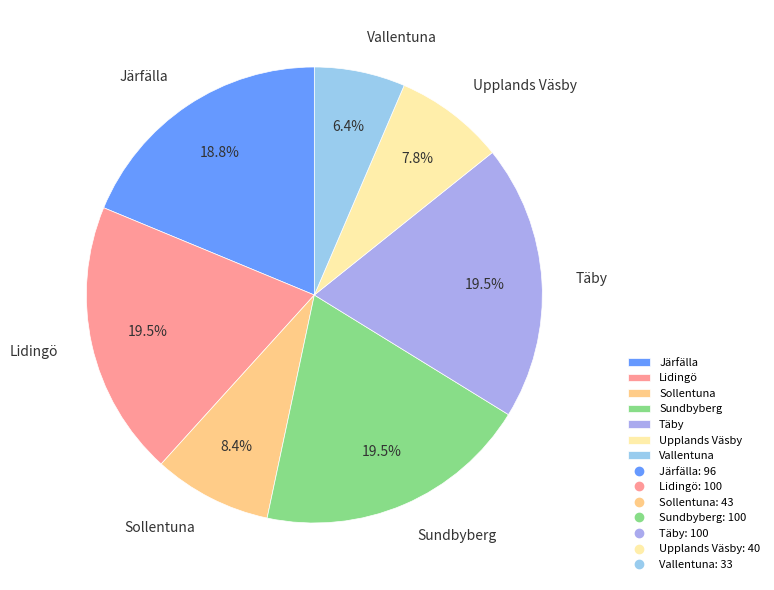

Is there a majority slice in this chart?

No